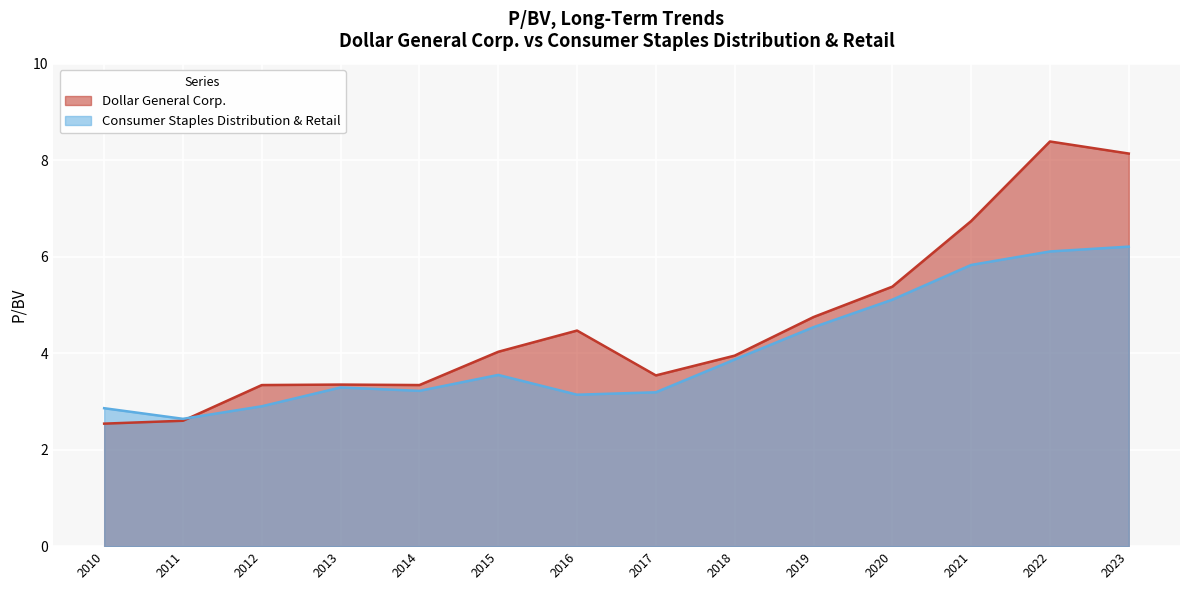

What is the approximate value of Dollar General Corp. at 2014?

3.3